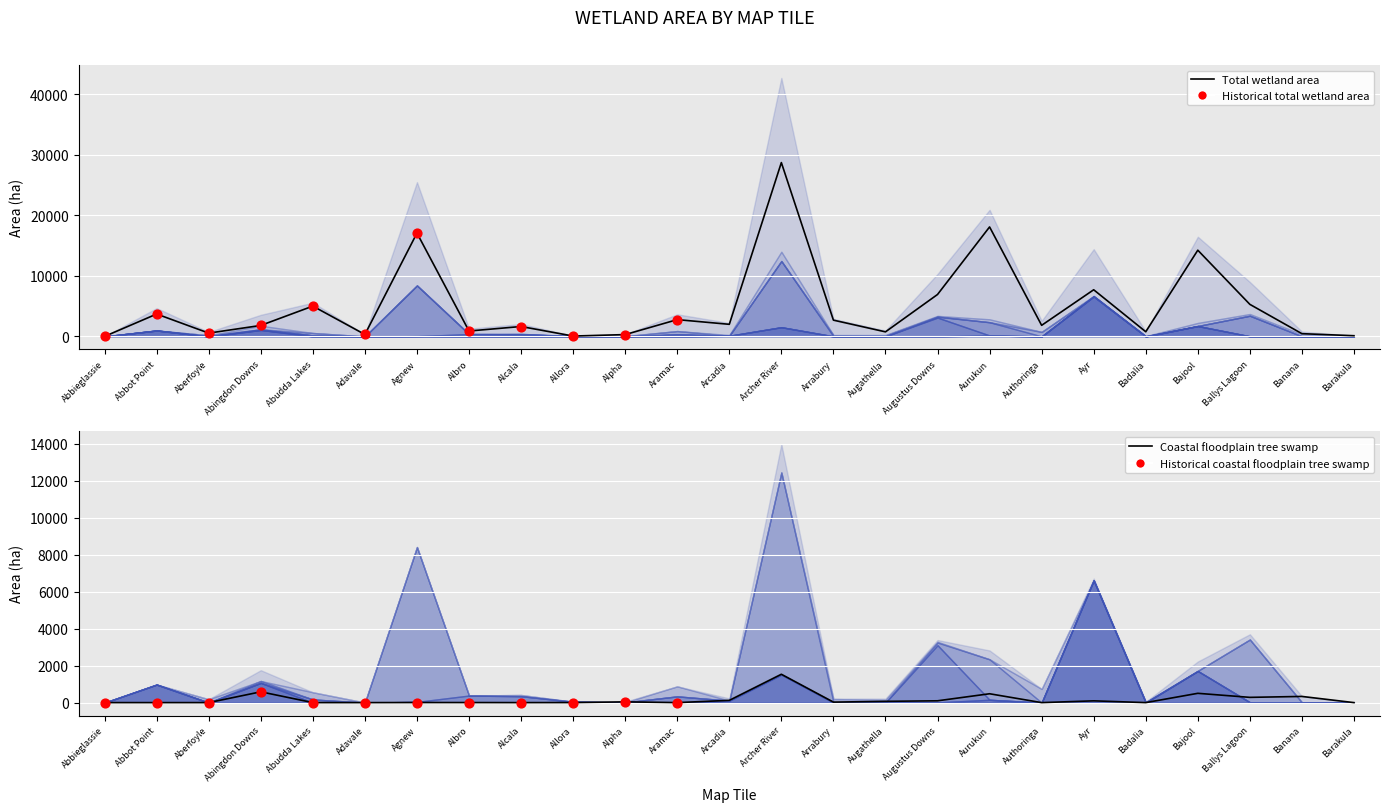

Which series has the widest spread of Y values?

Total wetland area